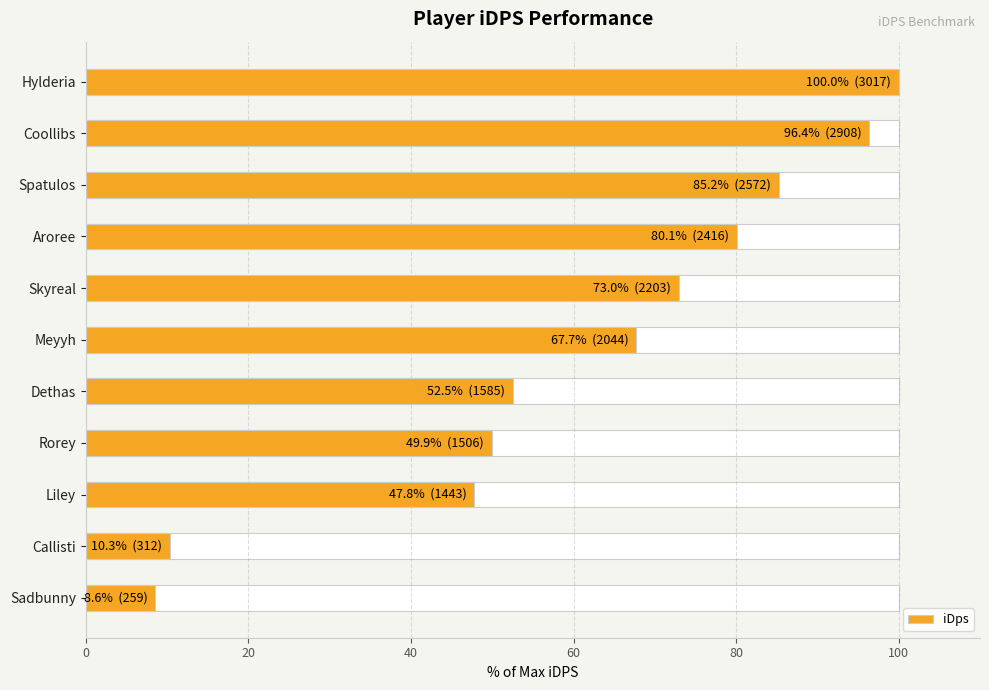

Is it true that the value at Sadbunny is 8.6?

True